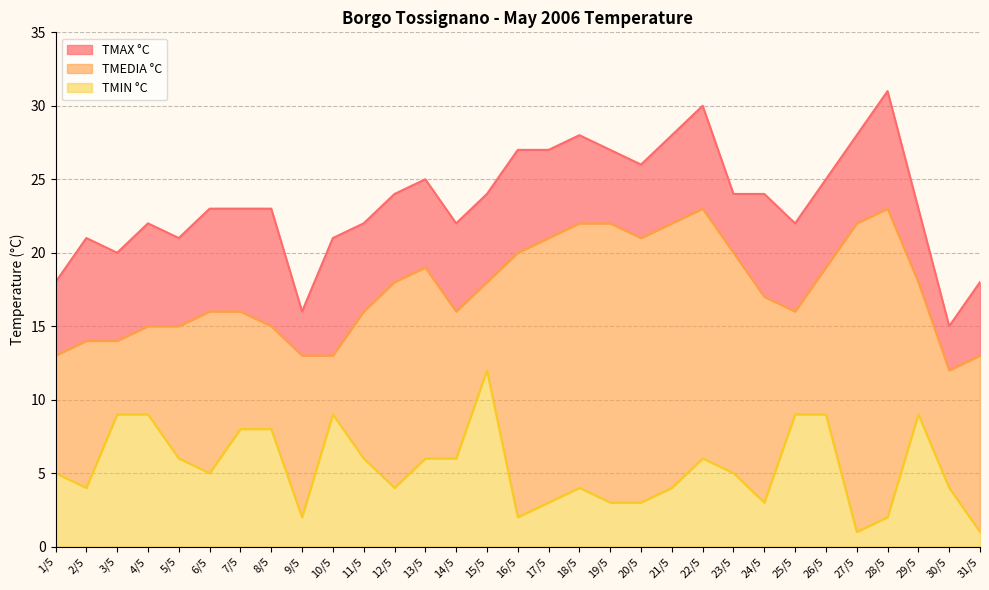

Which category has the highest value in the TMEDIA °C series?

22/5